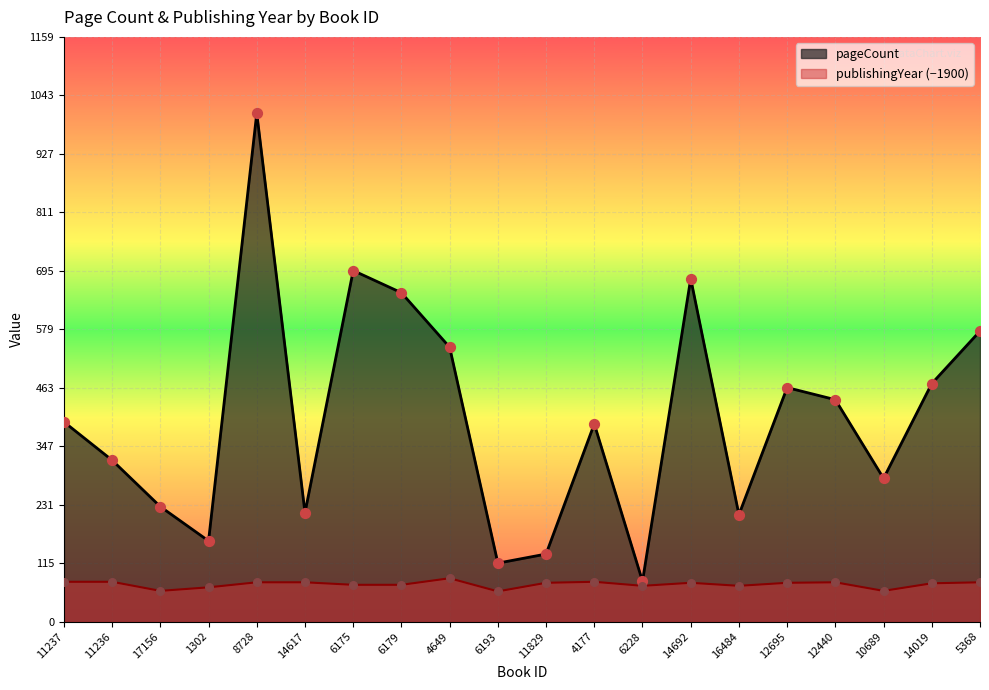

At how many categories does at least one series exceed 885?

1